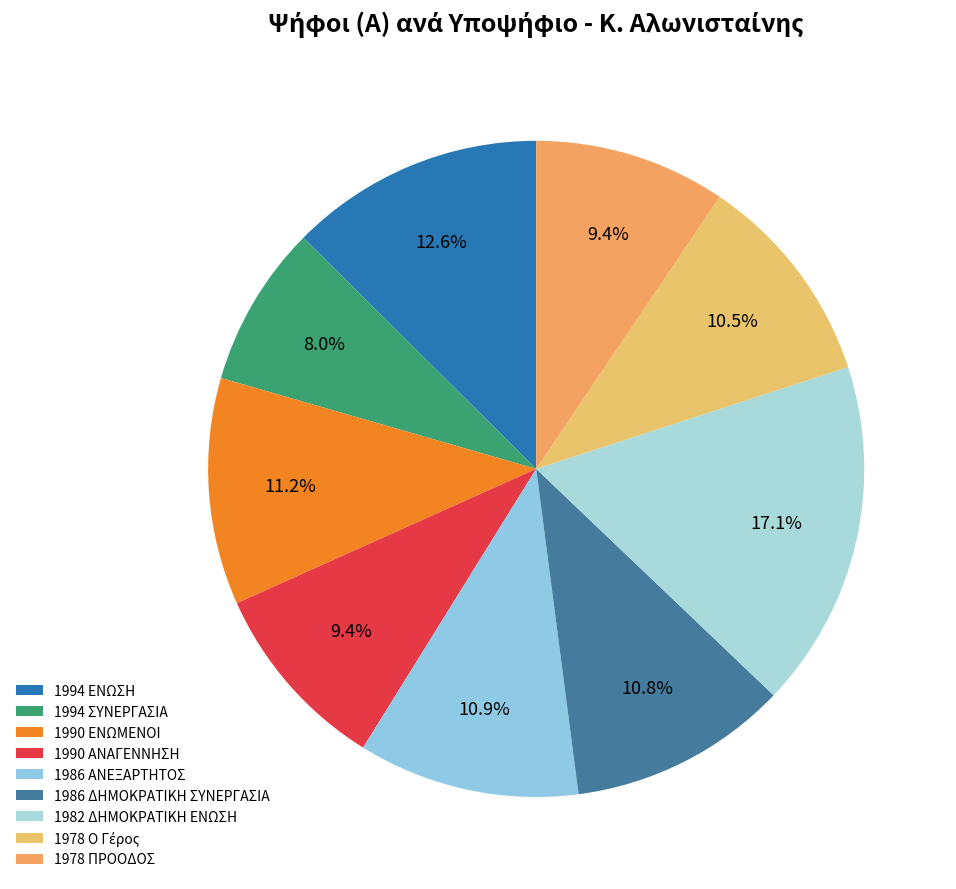

The 1986 ΔΗΜΟΚΡΑΤΙΚΗ ΣΥΝΕΡΓΑΣΙΑ slice represents 19% of the pie. True or false?

False